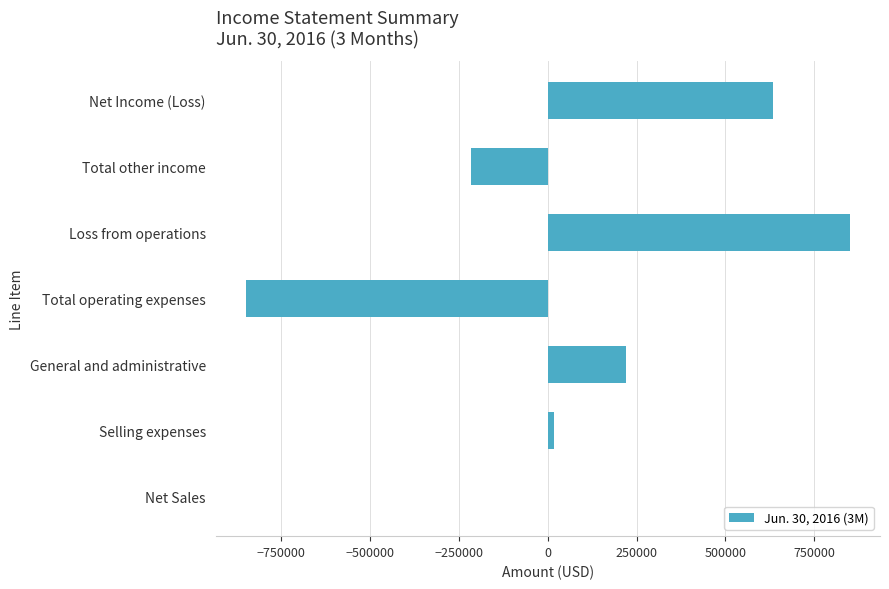

Count the number of data series in this chart.

1